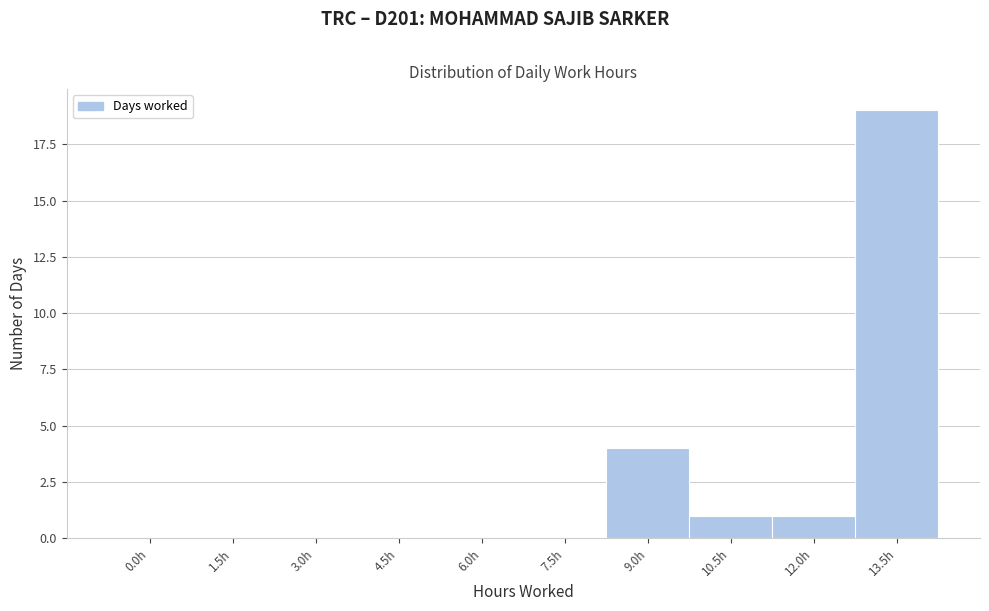

Reading right to left, list all the values displayed in this chart.

13.5h=19	12.0h=1	10.5h=1	9.0h=4	7.5h=0	6.0h=0	4.5h=0	3.0h=0	1.5h=0	0.0h=0